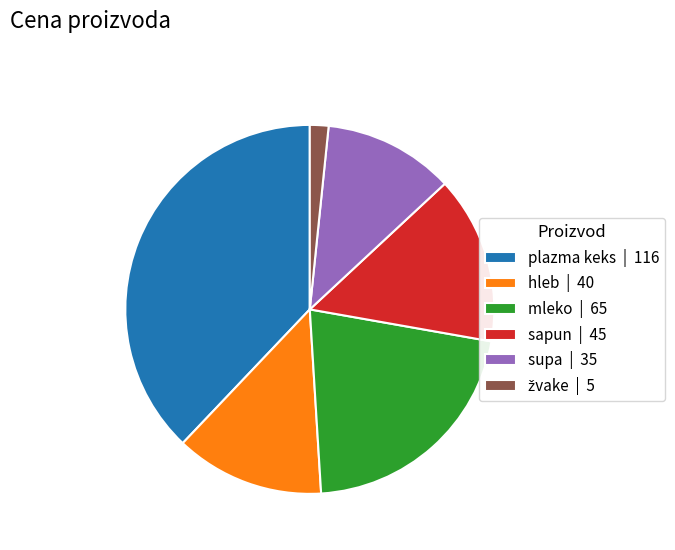

The sapun | 45 slice represents 29% of the pie. True or false?

False